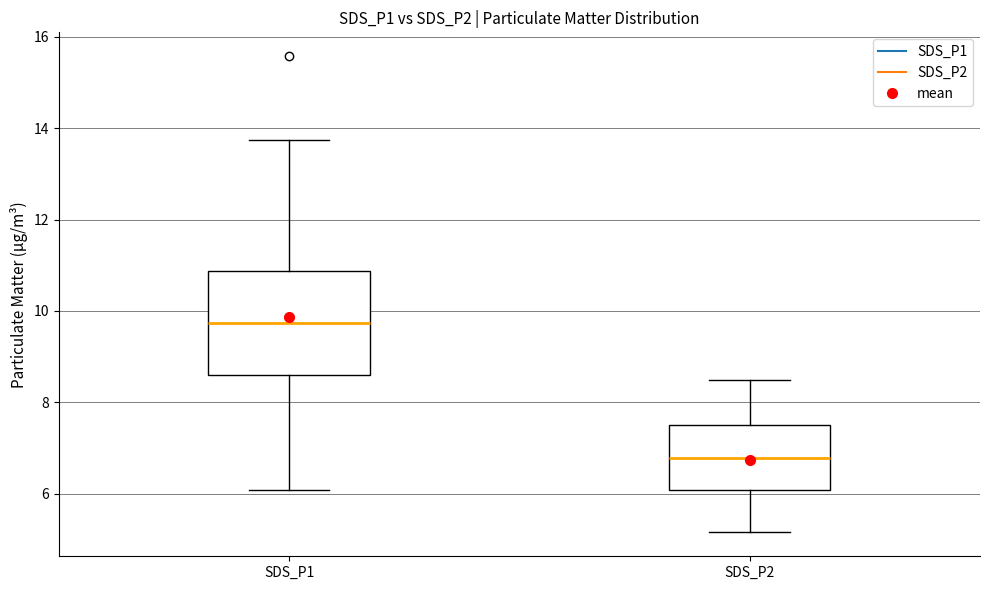

Where does the upper whisker of the box for SDS_P1 end on the y-axis? The values are not printed on the chart, so give them approximately, as read against the axis.

13.8